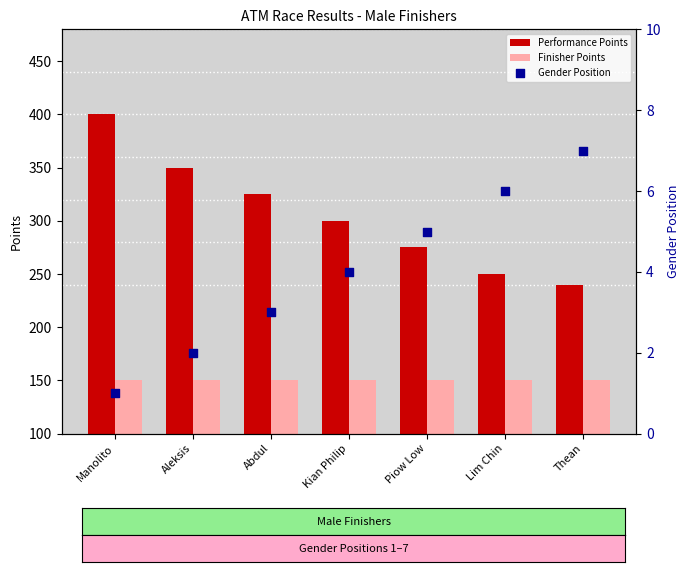

Is the value of Gender Position at Piow Low greater than the value of Performance Points at Manolito?

No